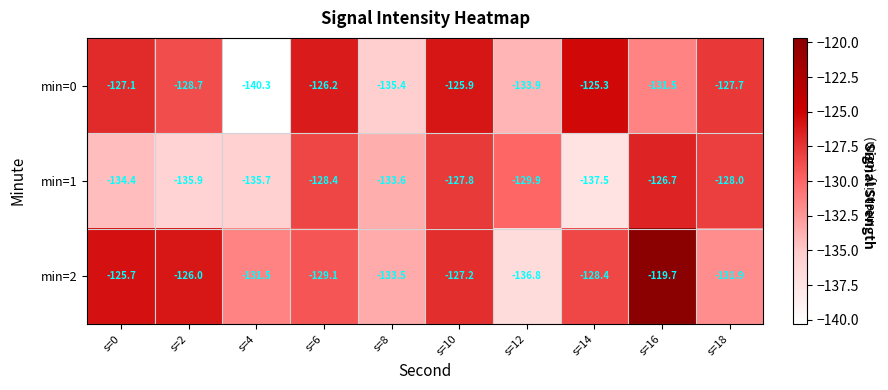

Reading left to right, extract all data points from this chart.

min=0: s=0=-127.1	s=2=-128.7	s=4=-140.3	s=6=-126.2	s=8=-135.4	s=10=-125.9	s=12=-133.9	s=14=-125.3	s=16=-131.5	s=18=-127.7
min=1: s=0=-134.4	s=2=-135.9	s=4=-135.7	s=6=-128.4	s=8=-133.6	s=10=-127.8	s=12=-129.9	s=14=-137.5	s=16=-126.7	s=18=-128.0
min=2: s=0=-125.7	s=2=-126.0	s=4=-131.5	s=6=-129.1	s=8=-133.5	s=10=-127.2	s=12=-136.8	s=14=-128.4	s=16=-119.7	s=18=-131.9